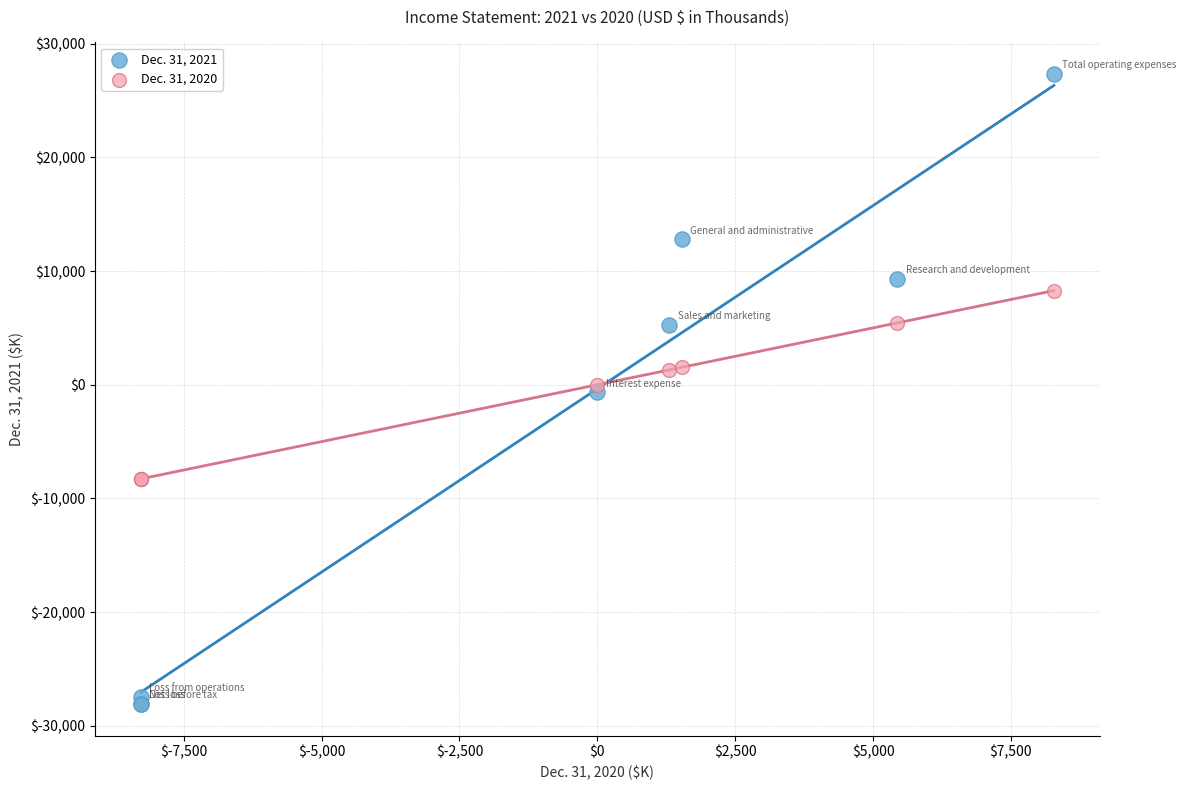

Which series has the widest spread of Y values?

Dec. 31, 2021